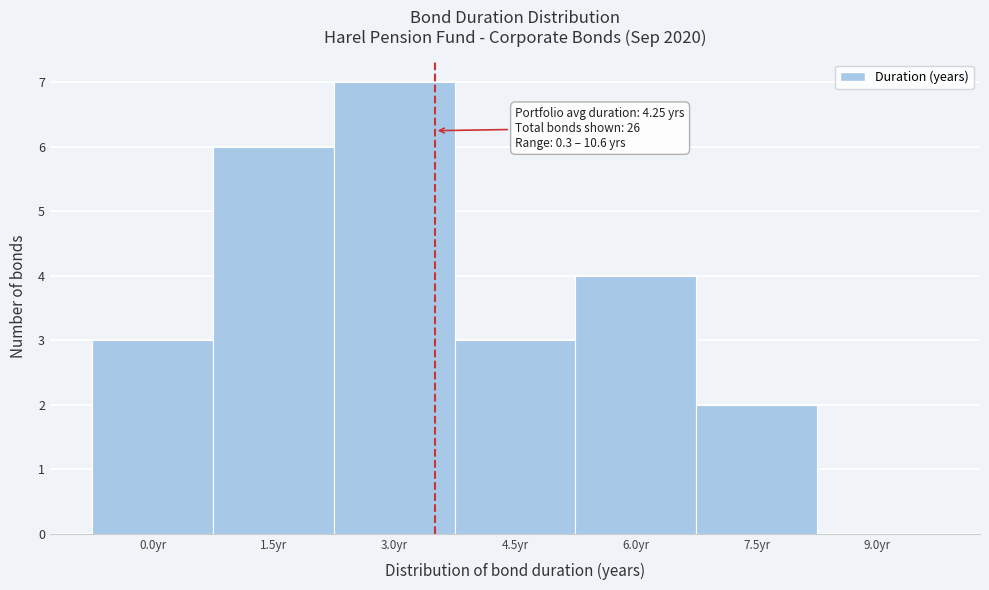

Reading left to right, transcribe all the data shown in this chart.

0.0yr=3	1.5yr=6	3.0yr=7	4.5yr=3	6.0yr=4	7.5yr=2	9.0yr=0